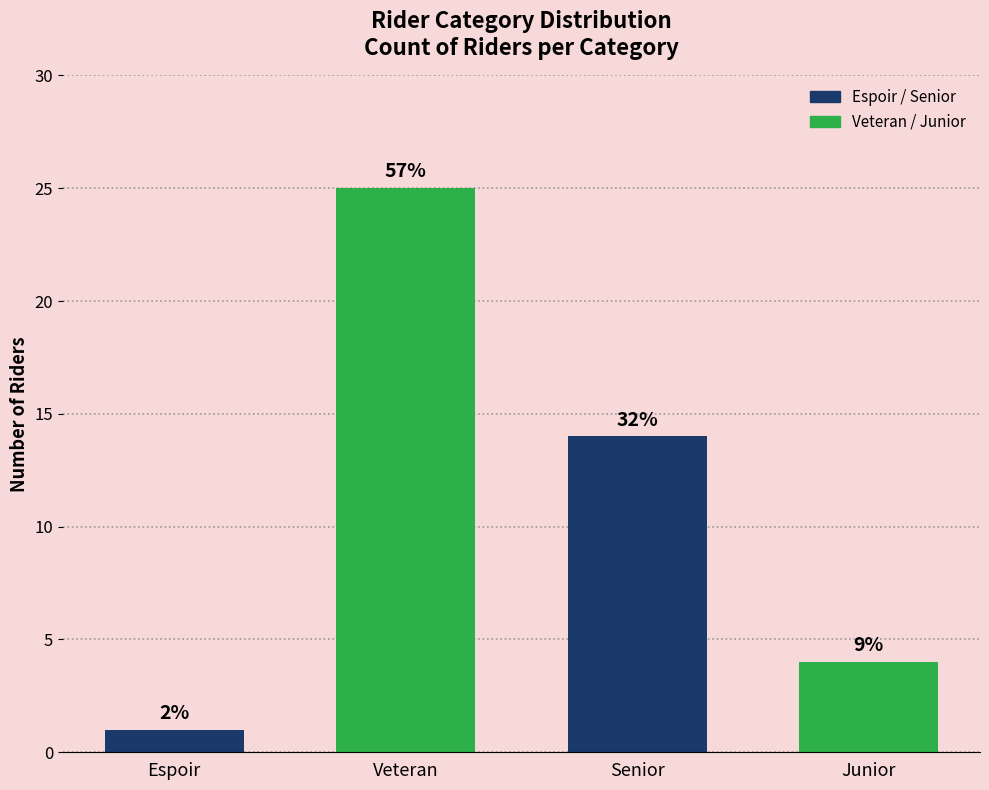

Are the bars horizontal?

No